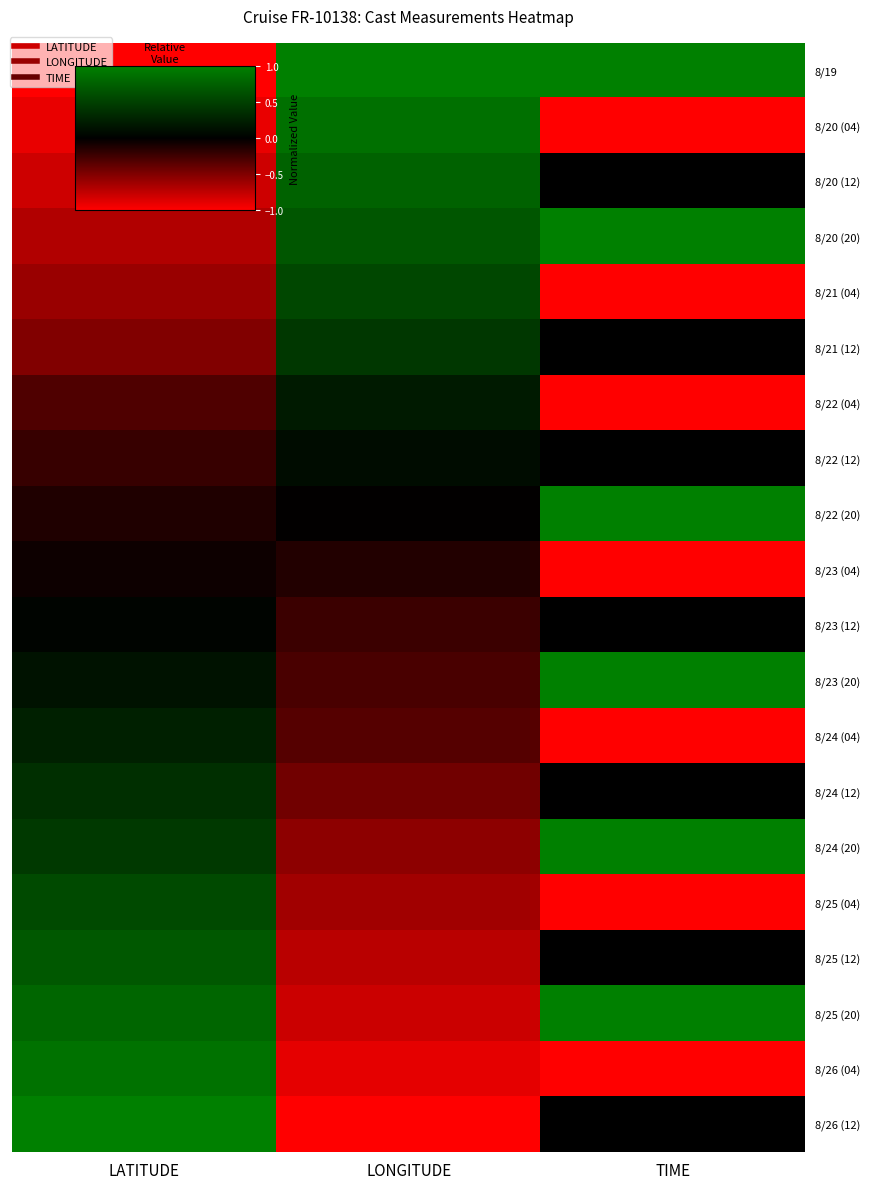

Which has a higher value, LONGITUDE or LATITUDE?

LONGITUDE